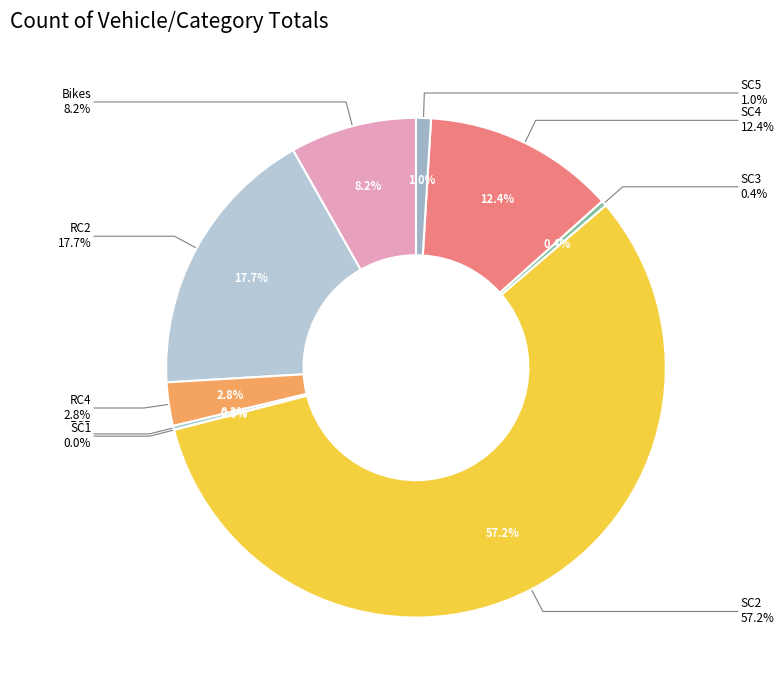

Between SC1 and SC5, which is larger?

SC5